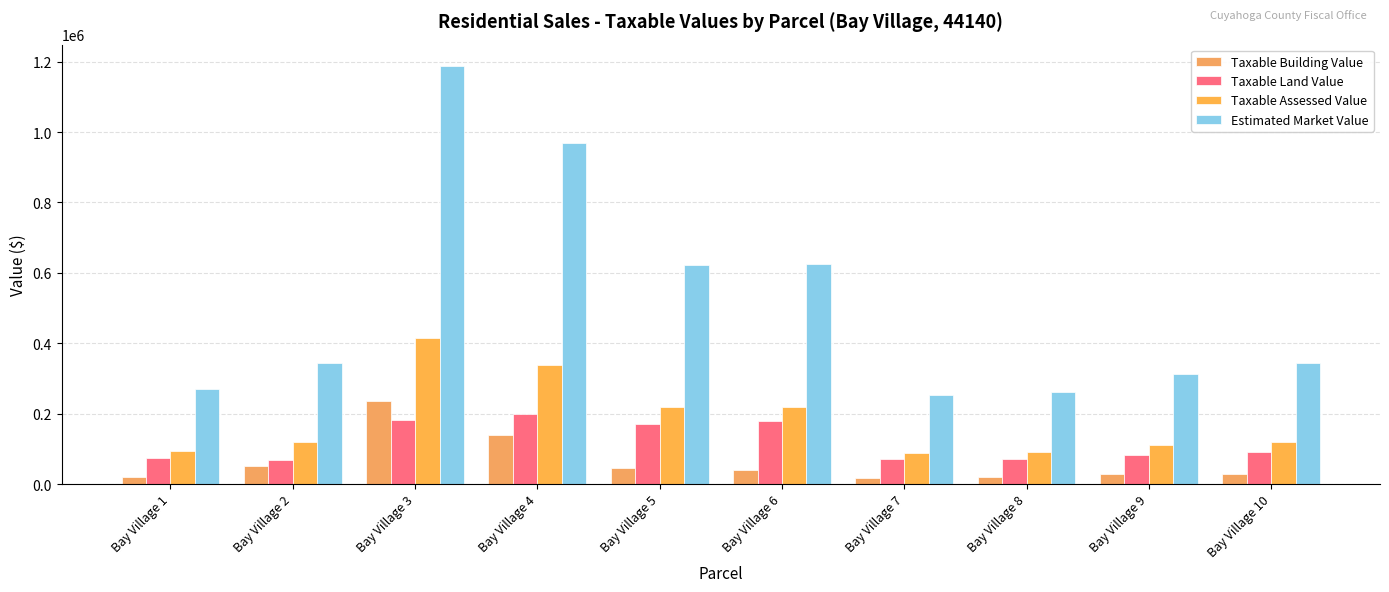

At which label is Taxable Assessed Value closest to 252525?

Bay Village 6